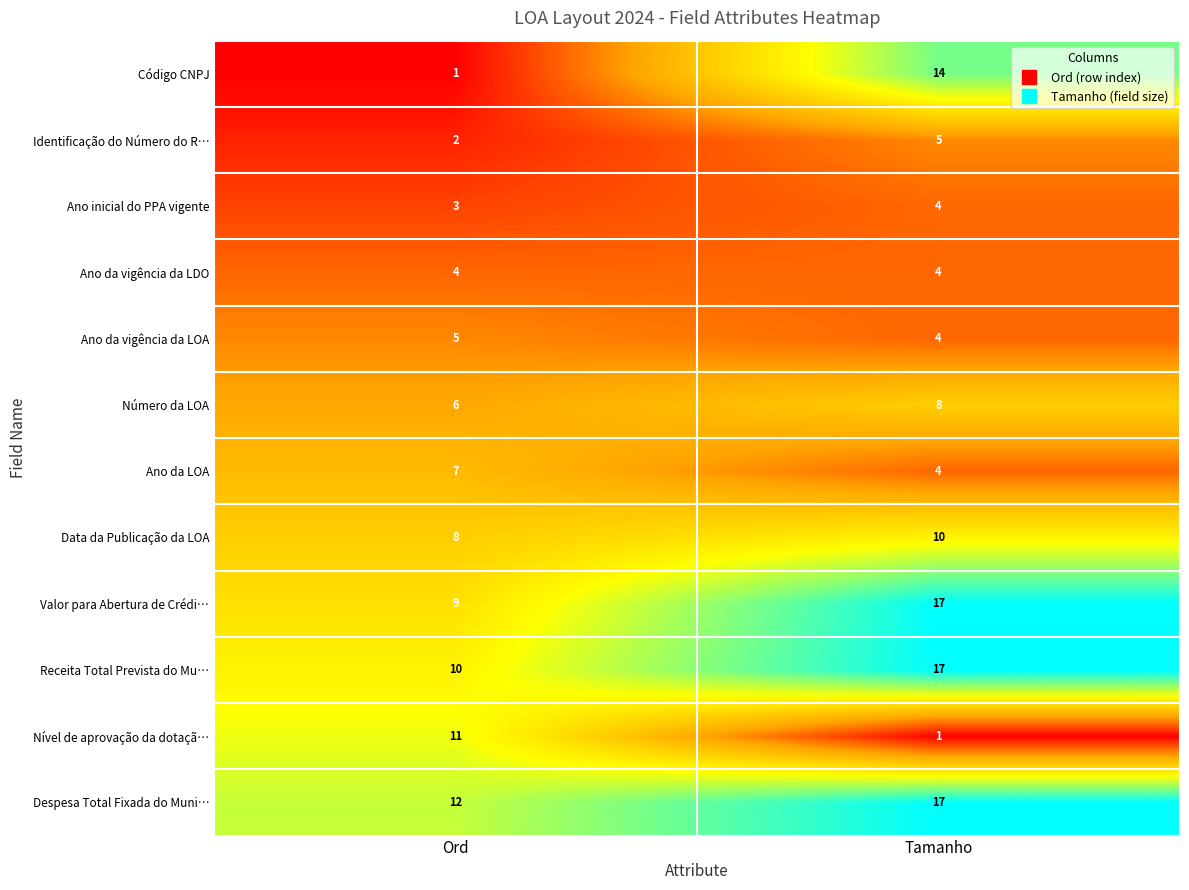

At which label is Código CNPJ closest to 7?

Ord